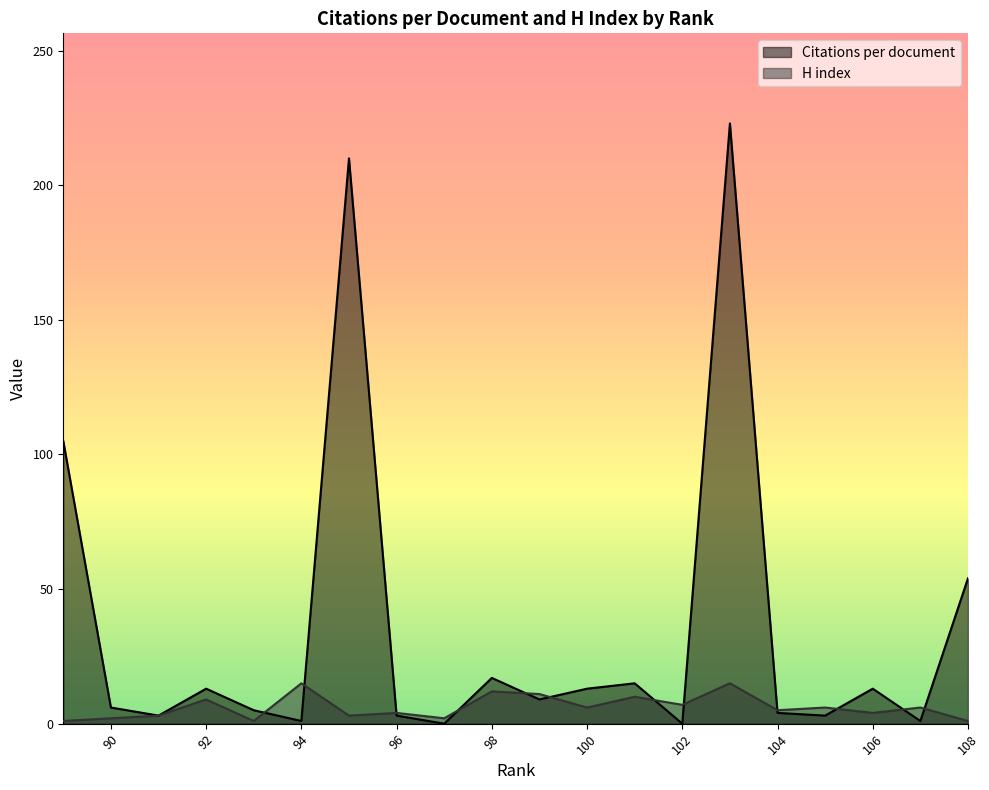

Rank the series at 105 from lowest to highest value.

Citations per document, H index